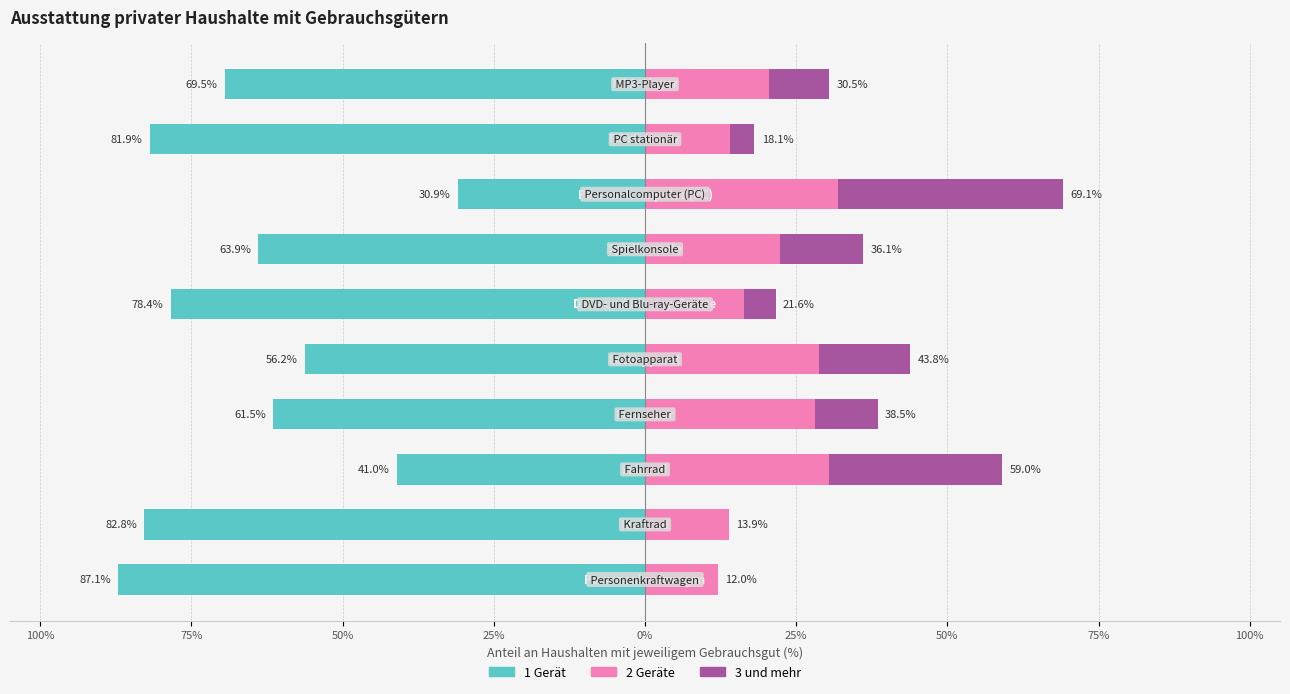

Does the chart contain any negative values?

Yes